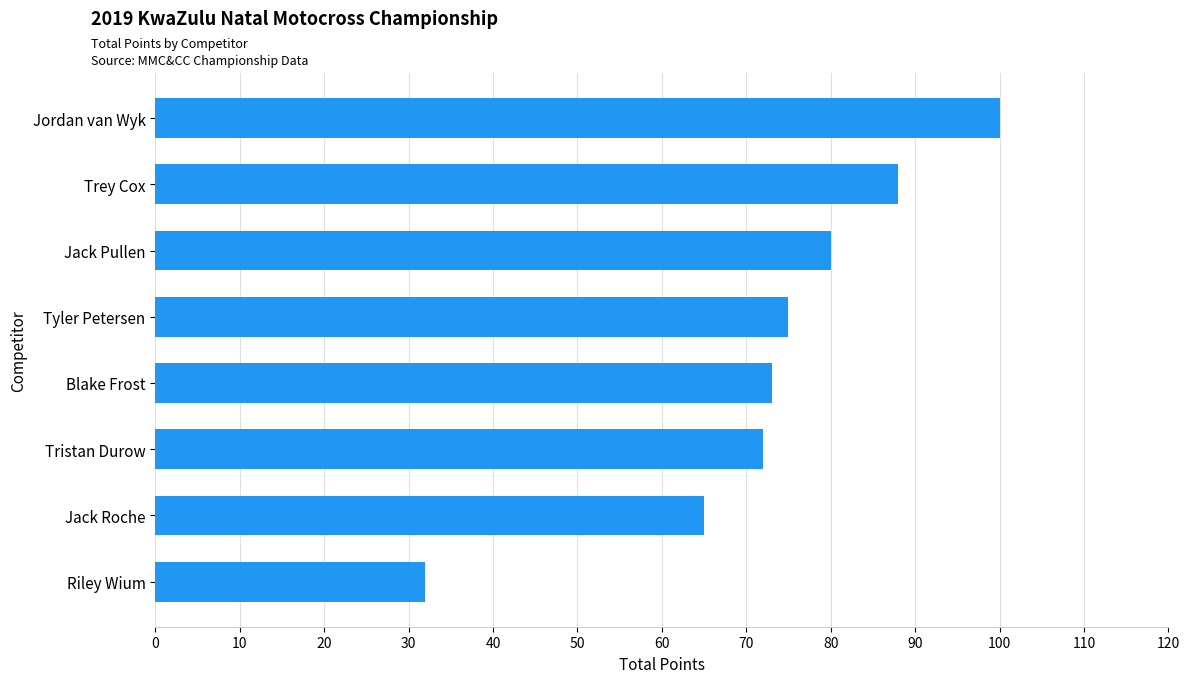

The chart shows a value of 47 at Blake Frost. True or false?

False